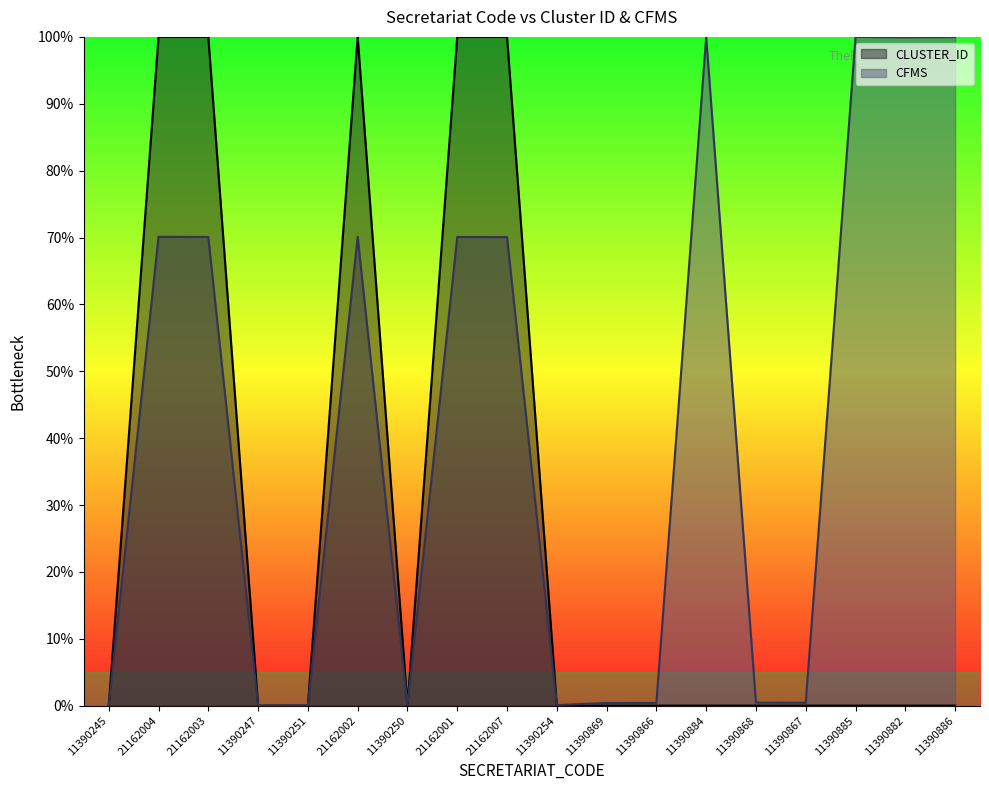

Does the chart display data point markers on the line(s)?

No